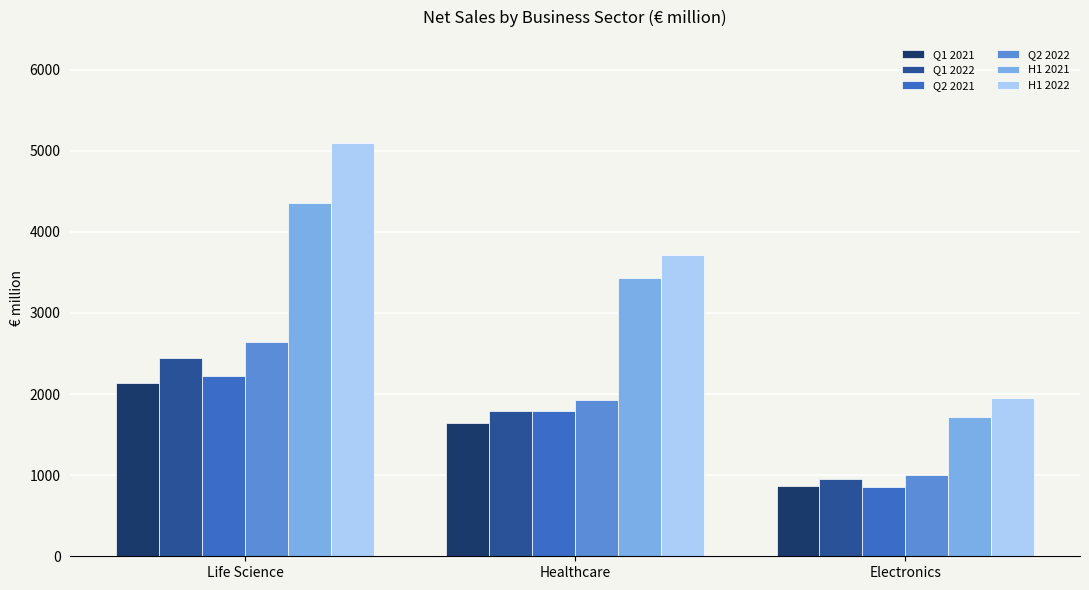

At which category does the chart reach its peak across all series?

Life Science